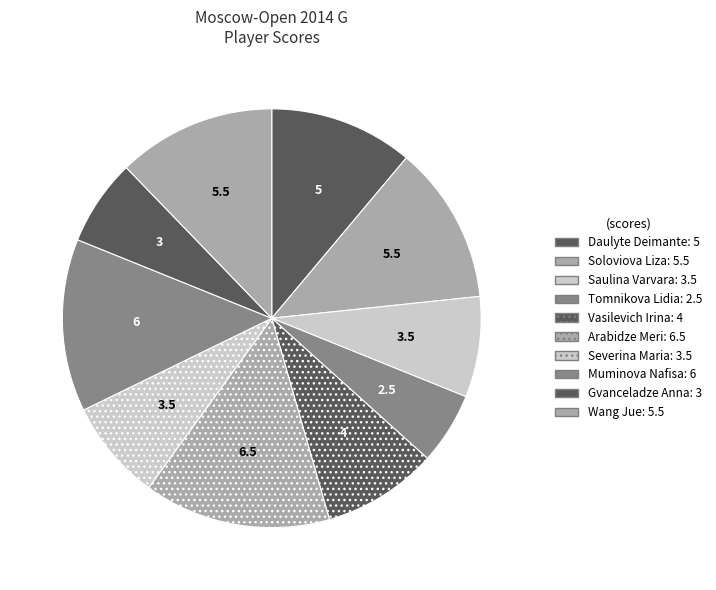

Which slice is the smallest?

Tomnikova Lidia